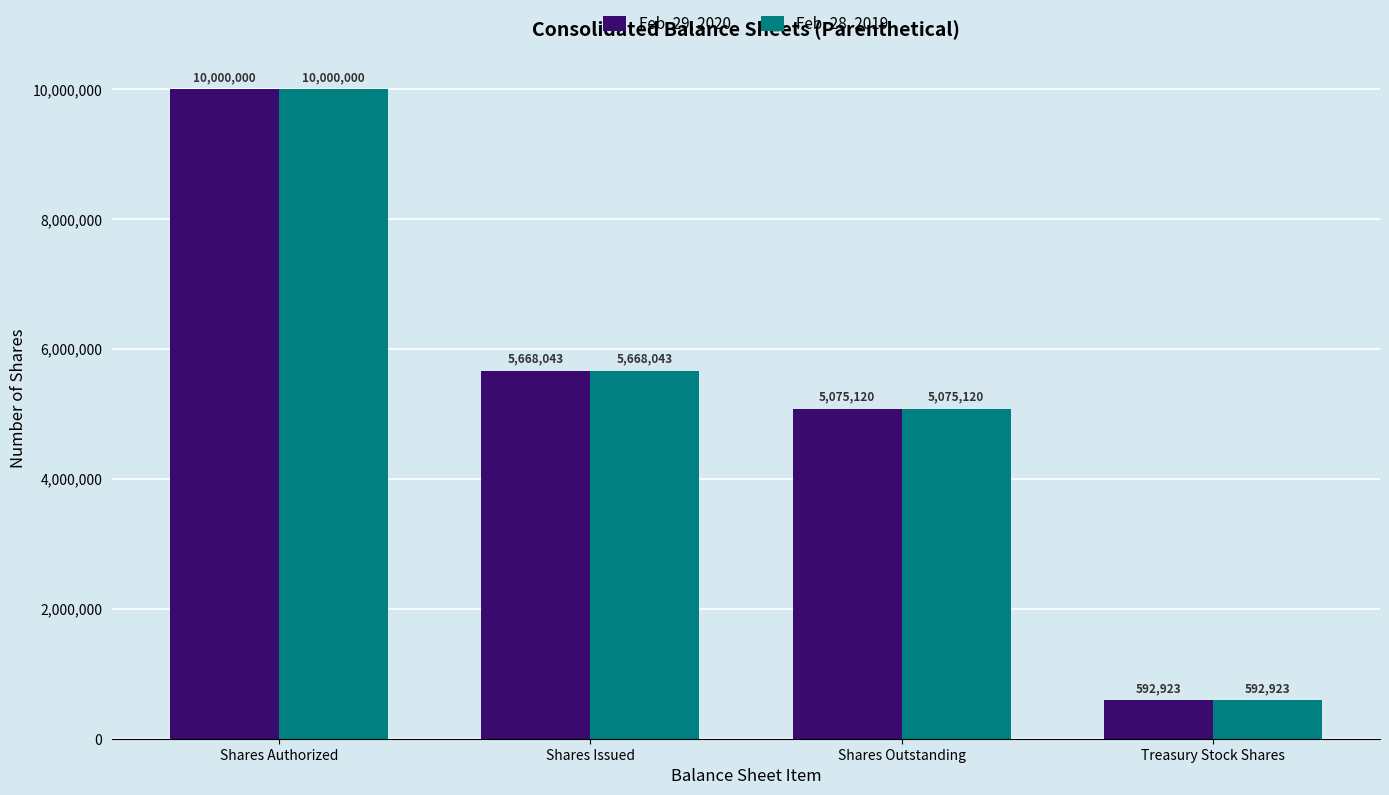

Reading left to right, transcribe all the data shown in this chart.

Feb. 29, 2020: Shares Authorized=10000000	Shares Issued=5668043	Shares Outstanding=5075120	Treasury Stock Shares=592923
Feb. 28, 2019: Shares Authorized=10000000	Shares Issued=5668043	Shares Outstanding=5075120	Treasury Stock Shares=592923